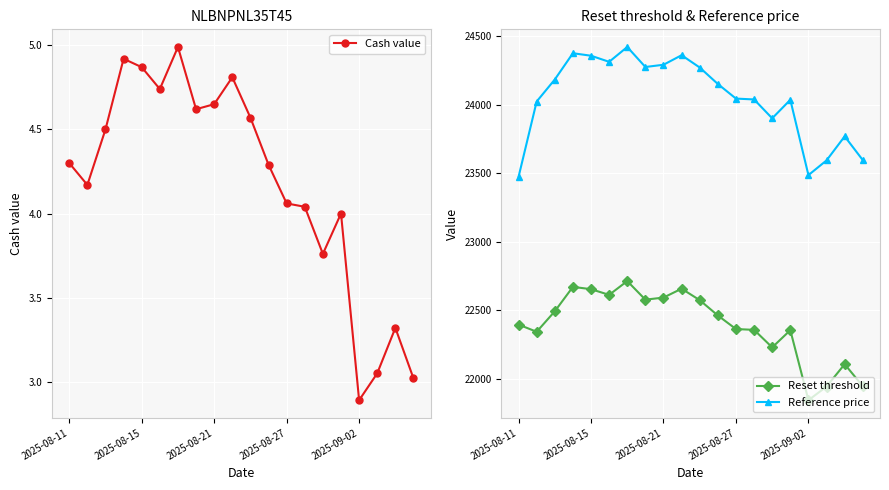

True or false: Reference price and Reset threshold intersect in this chart.

False